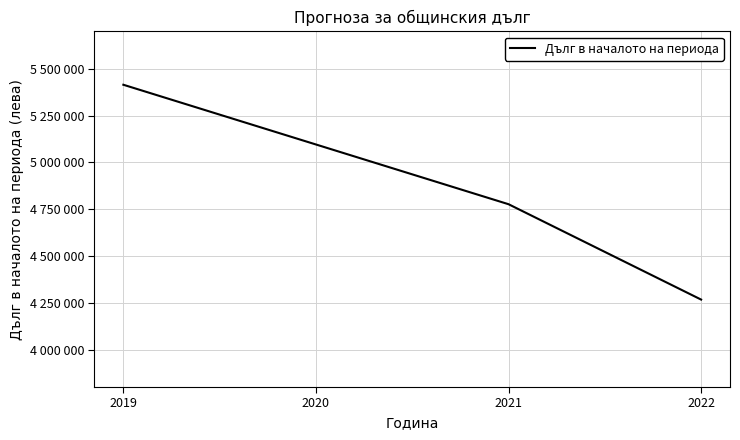

Rank the categories by value from lowest to highest.

2022, 2021, 2020, 2019